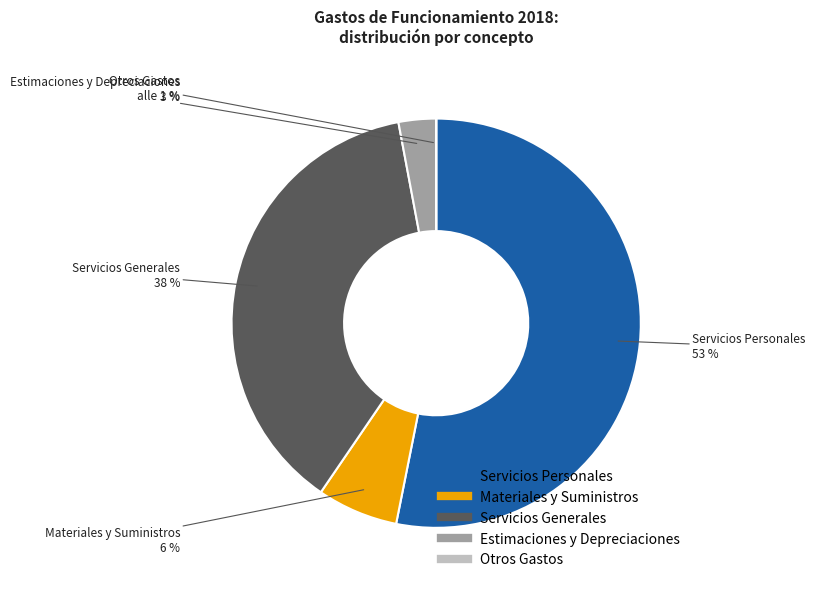

Is it true that Materiales y Suministros is 6% of the pie?

True